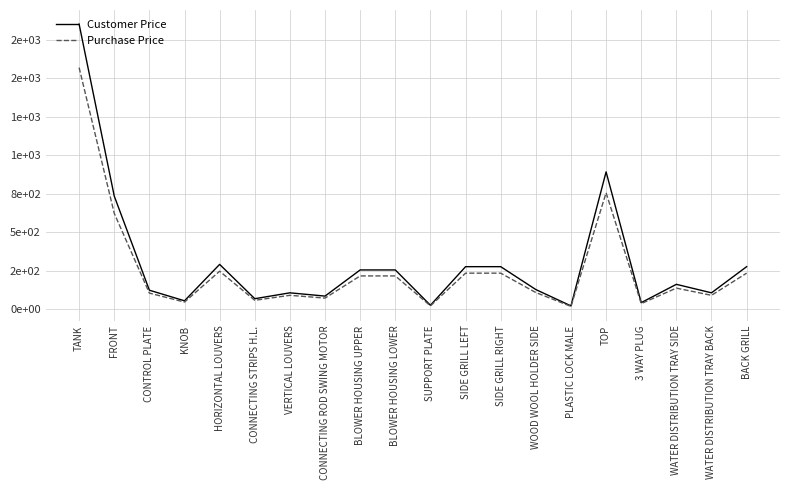

At which category is the sum across all series the highest?

TANK